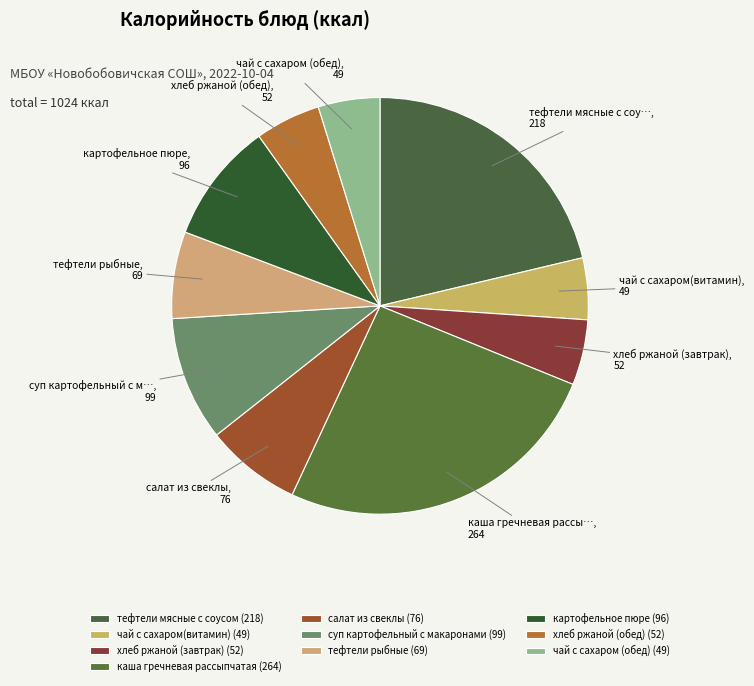

How many slices are in this pie chart?

10